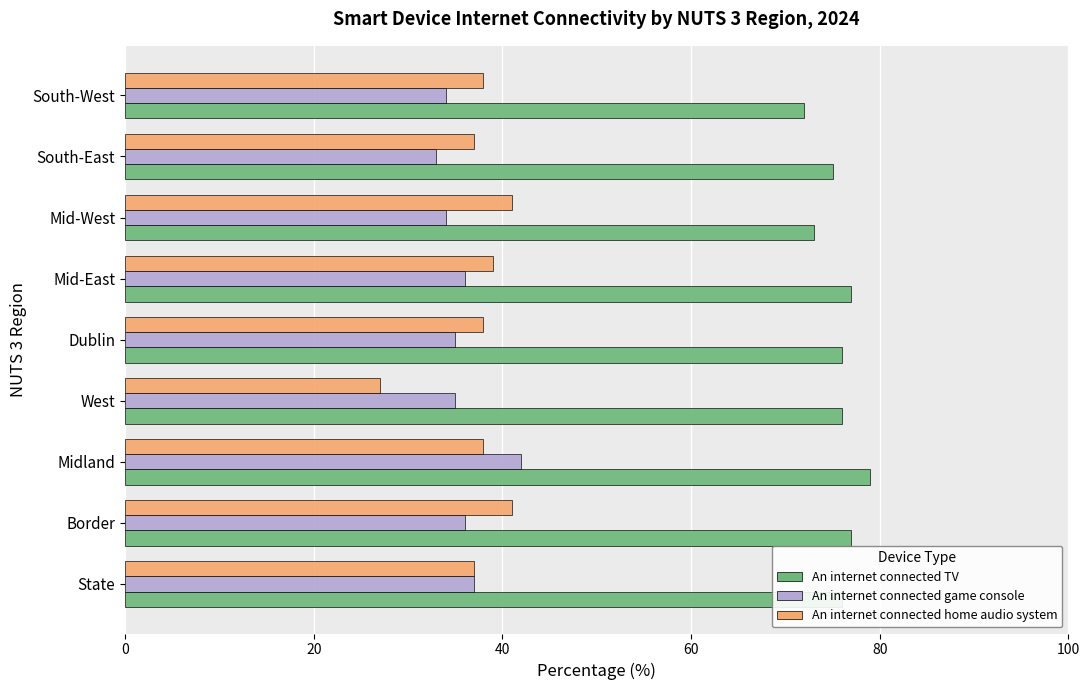

What are all the series names shown in the legend?

An internet connected TV, An internet connected game console, An internet connected home audio system